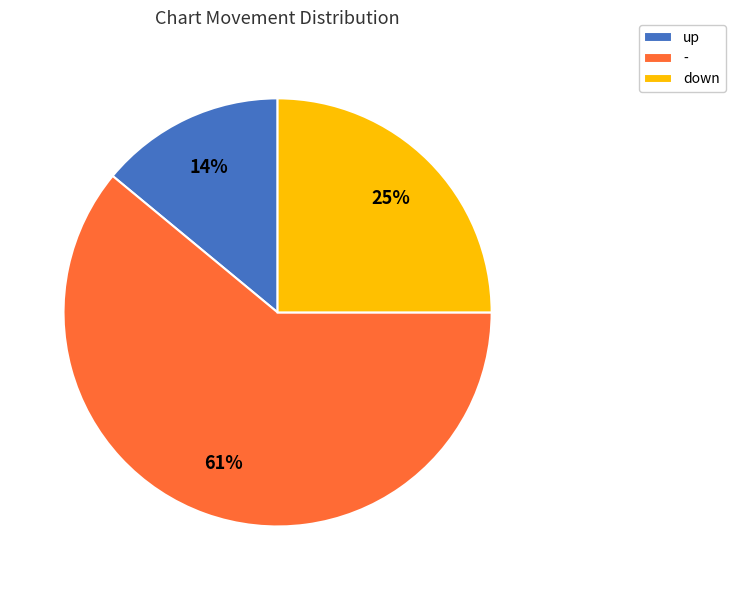

Rank the categories by value from lowest to highest.

up, down, -